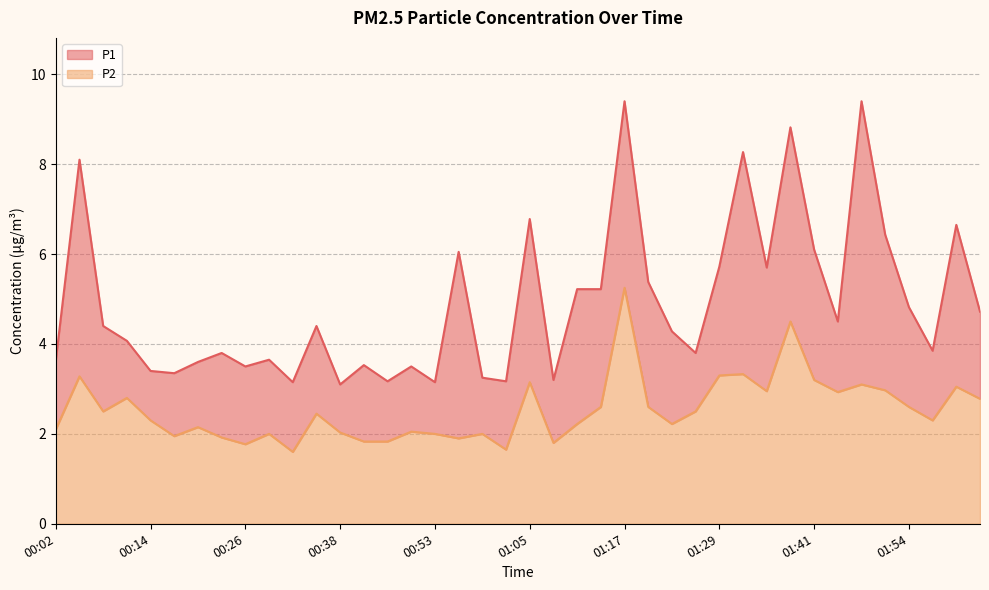

Which series changed the most between 00:32 and 01:38?

P1